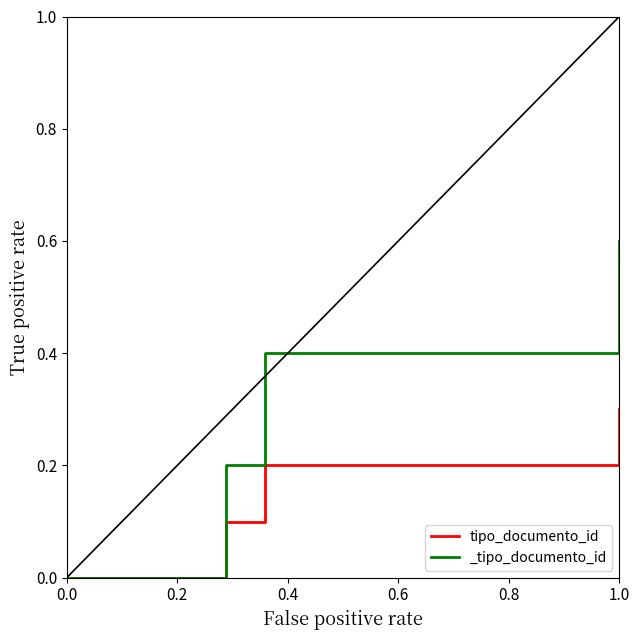

True or false: the data shows 0.0 at 0.0.

True